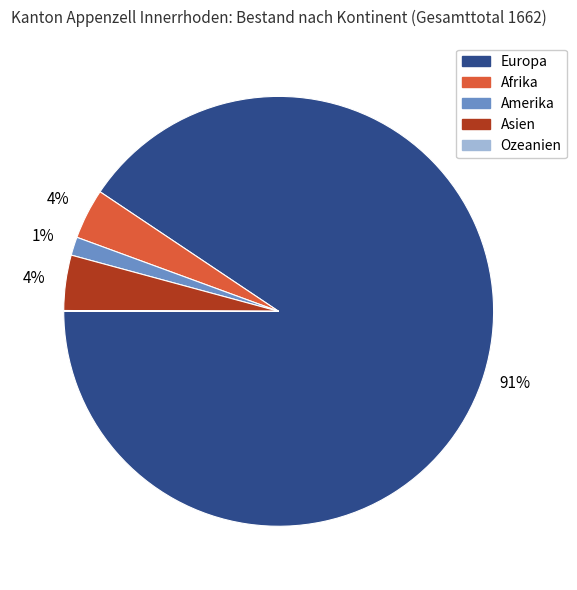

Which category has the biggest portion of the pie?

Europa